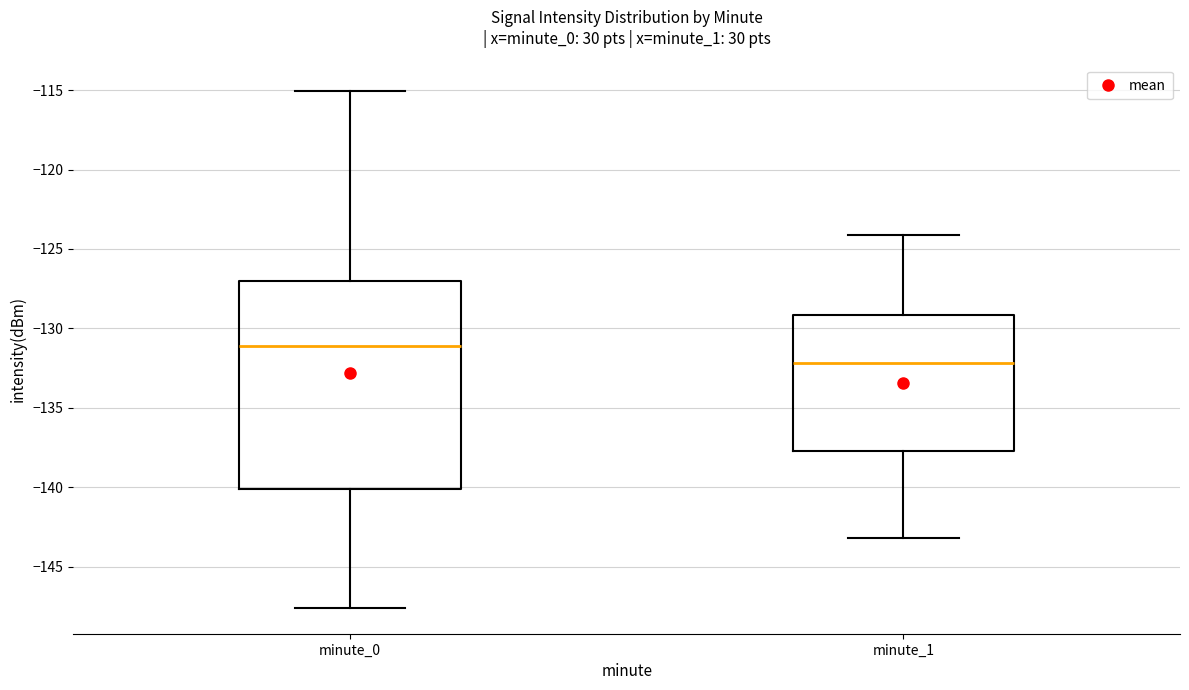

Reading left to right, transcribe this box plot: for each box, give where its median line is, the range the box spans, and where its two whiskers end, as read against the y-axis. The values are not printed on the chart, so give them approximately, as read against the axis.

minute_0: median -131.0, box -140.0 to -127.0, whiskers -147.5 to -115.0
minute_1: median -132.0, box -137.5 to -129.0, whiskers -143.0 to -124.0